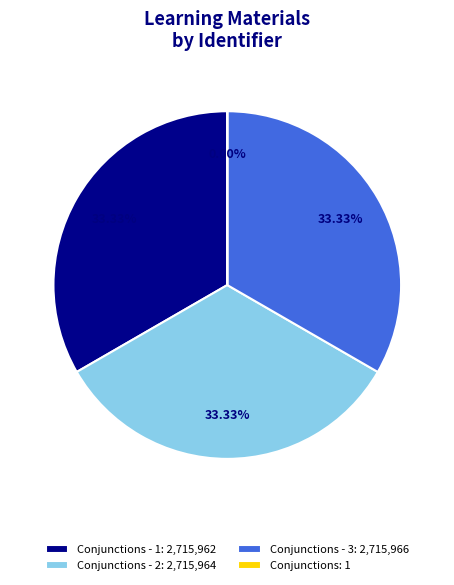

Approximately how many times larger is the value at Conjunctions - 2: 2,715,964 compared to Conjunctions - 1: 2,715,962?

1.0